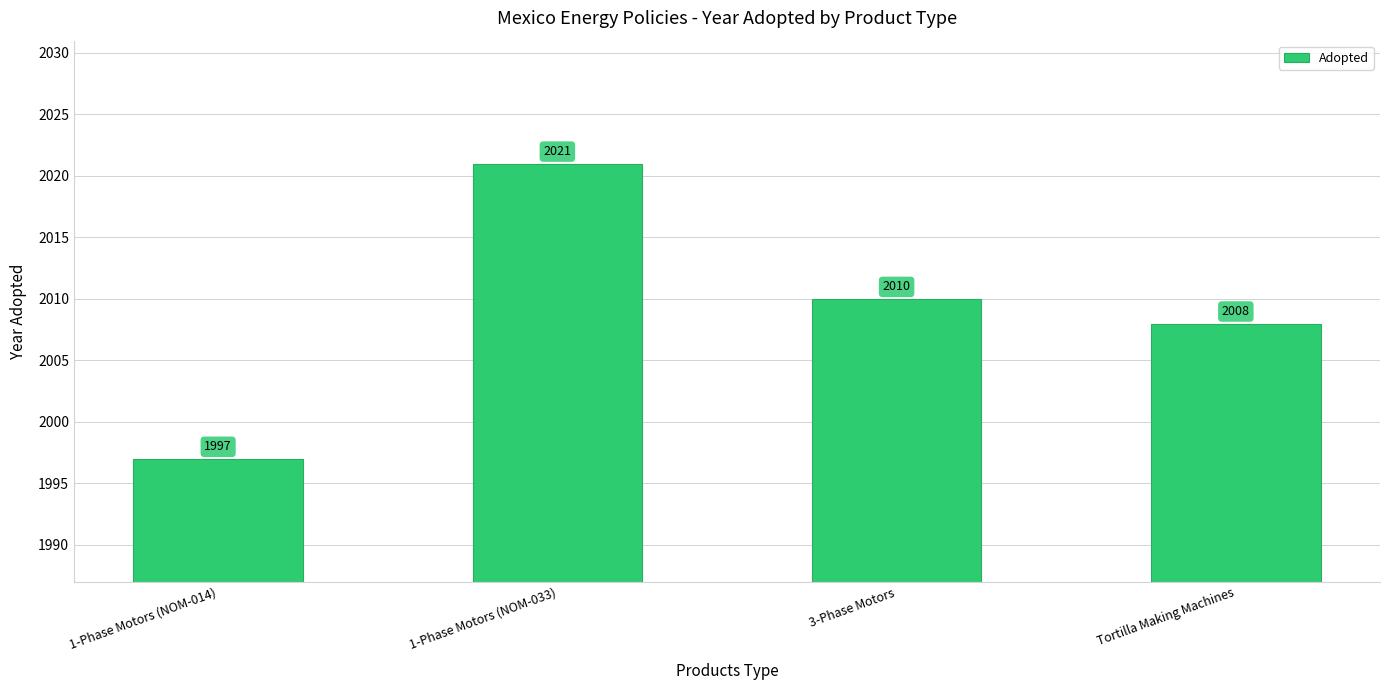

What is the ratio of the value at 1-Phase Motors (NOM-014) to the value at 1-Phase Motors (NOM-033)?

1.0